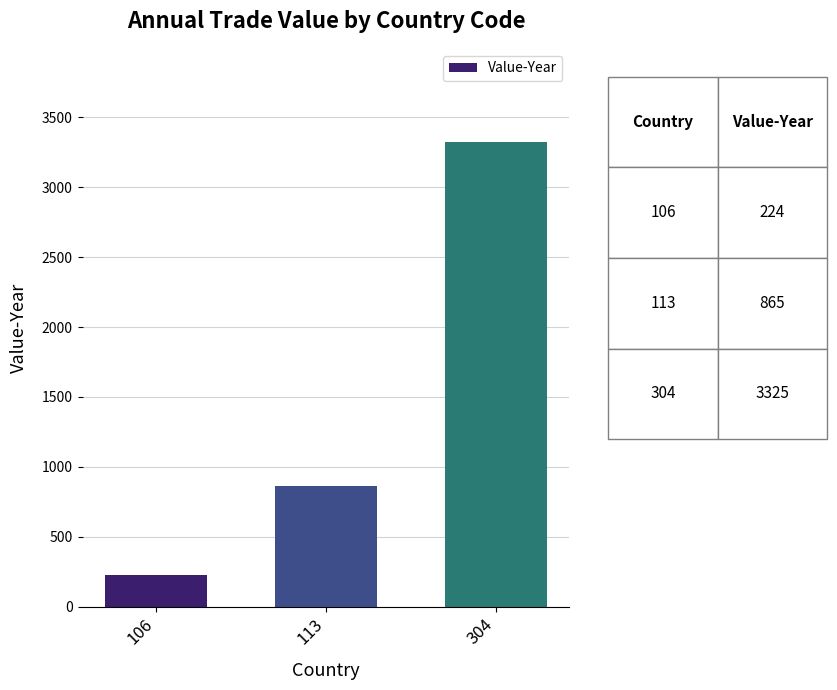

List the labels in order of value, smallest first.

106, 113, 304